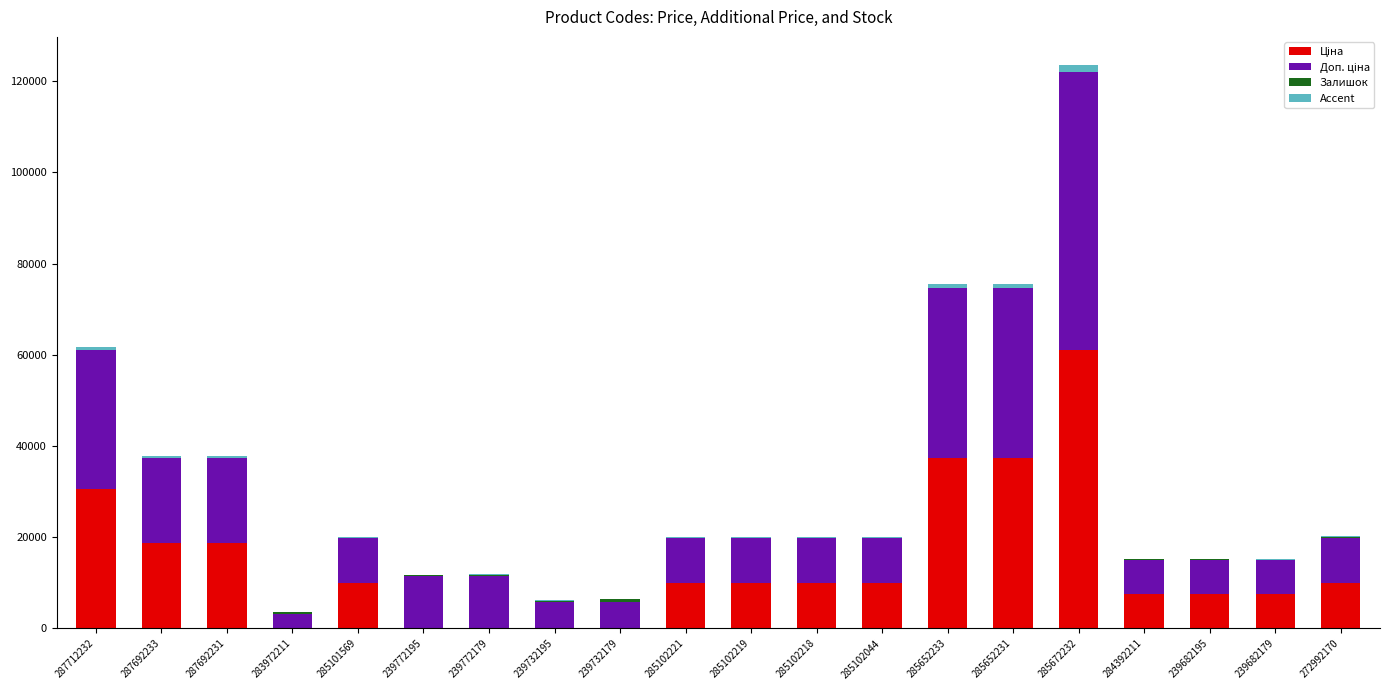

What is the label of the 2nd bar from the left?

287692233